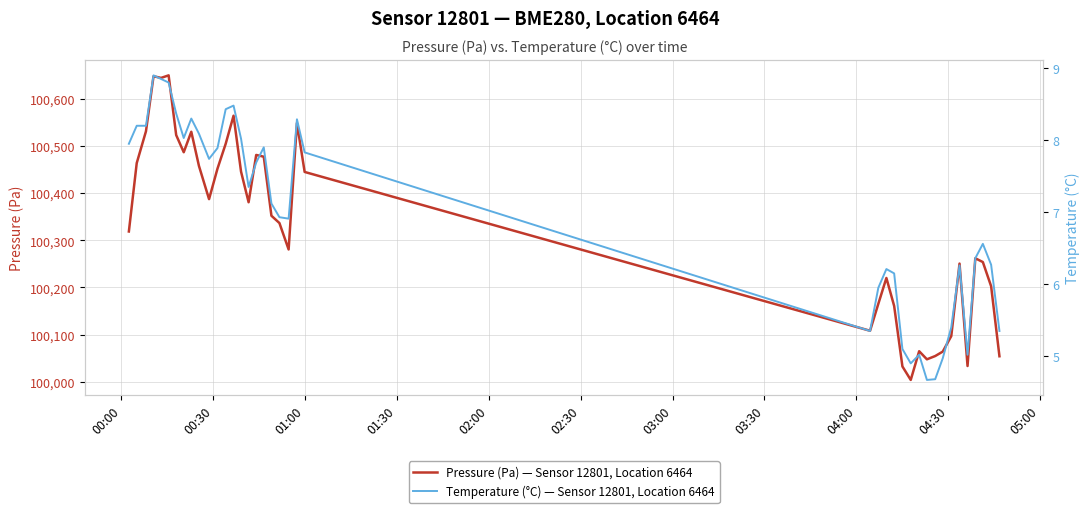

Which has a higher value, 01:00 or 05:00?

01:00